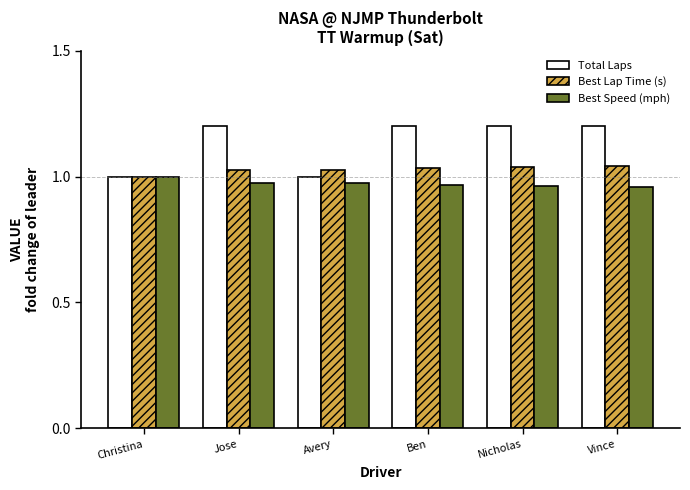

Rank the series by their maximum value, from highest to lowest.

Total Laps, Best Lap Time (s), Best Speed (mph)